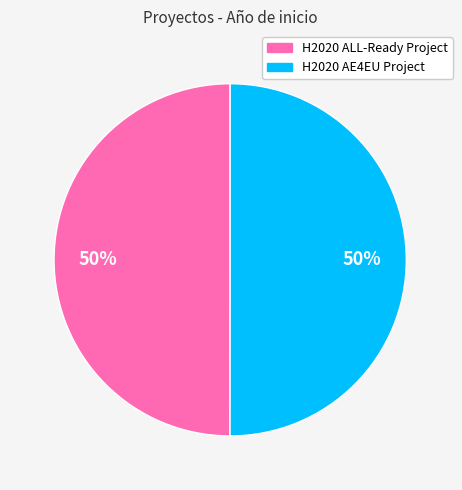

The H2020 AE4EU Project slice represents 55% of the pie. True or false?

False